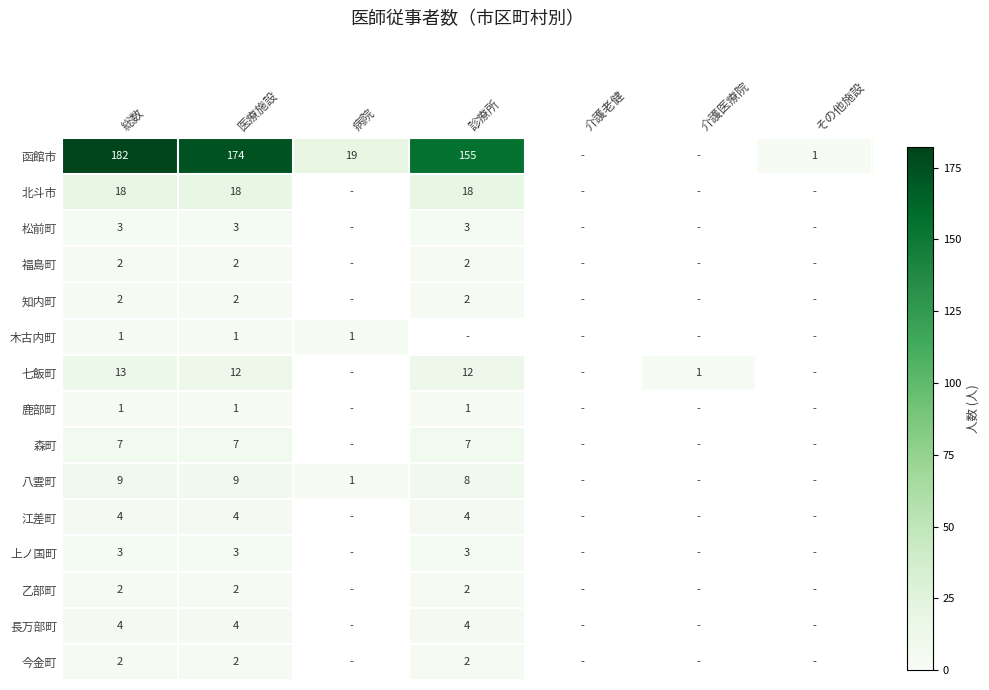

Is it true that 福島町 equals 3 at 医療施設?

False